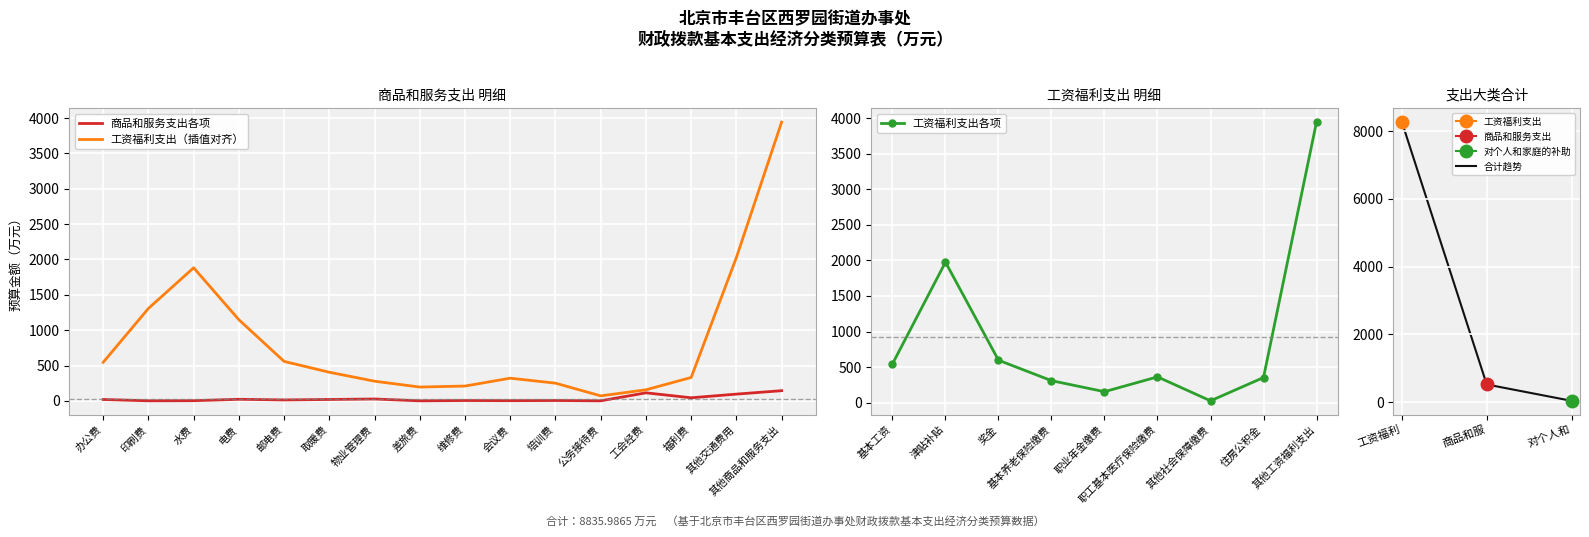

Read the 合计趋势 value at 商品和服.

526.0